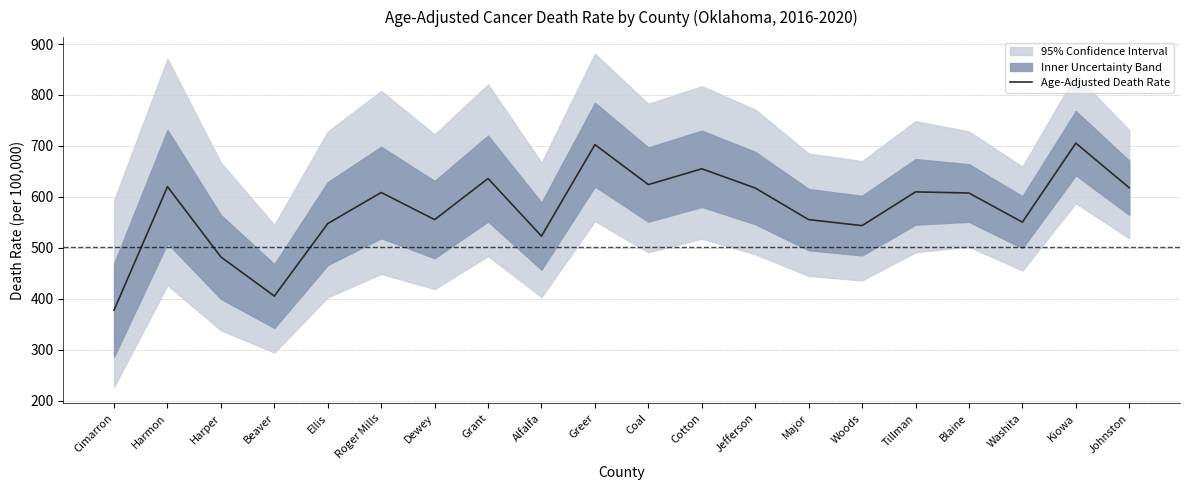

At which category does the data reach its first local peak?

Harmon